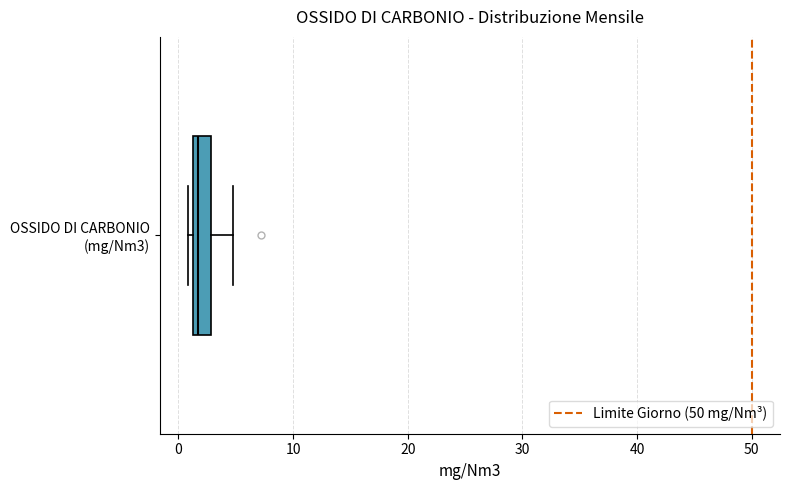

Transcribe this box plot: give where the median line is, the range the box spans, and where the two whiskers end, as read against the x-axis. The values are not printed on the chart, so give them approximately, as read against the axis.

median 2, box 1 to 3, whiskers 1 (just left of the box's left edge) to 5